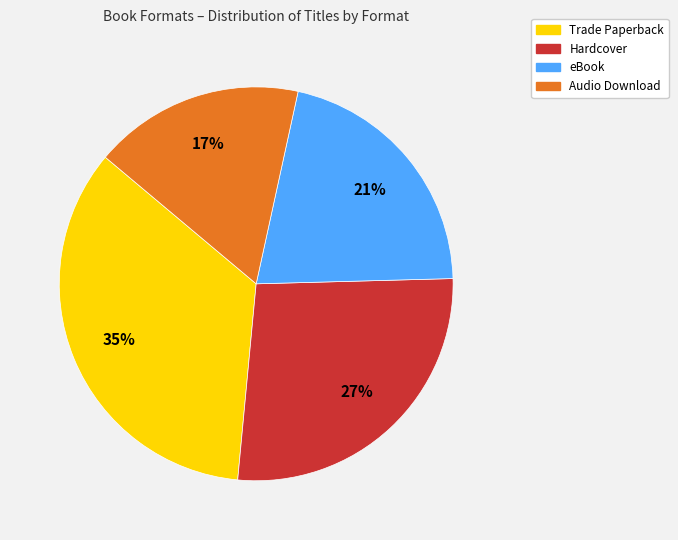

To the nearest percent, what is the combined percentage of Hardcover and eBook?

48%